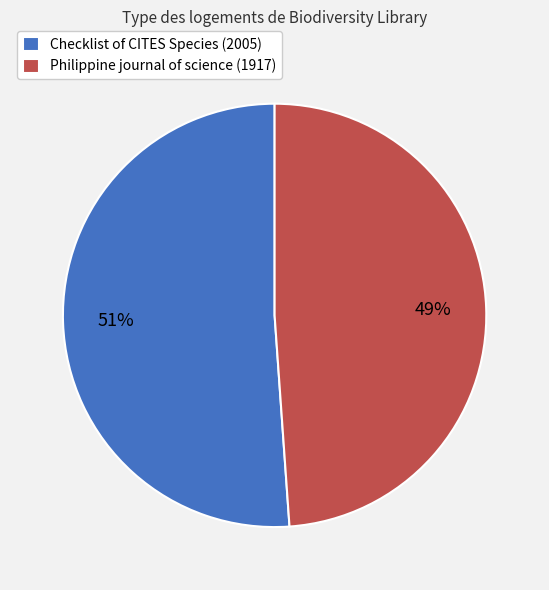

Between Philippine journal of science (1917) and Checklist of CITES Species (2005), which is larger?

Checklist of CITES Species (2005)